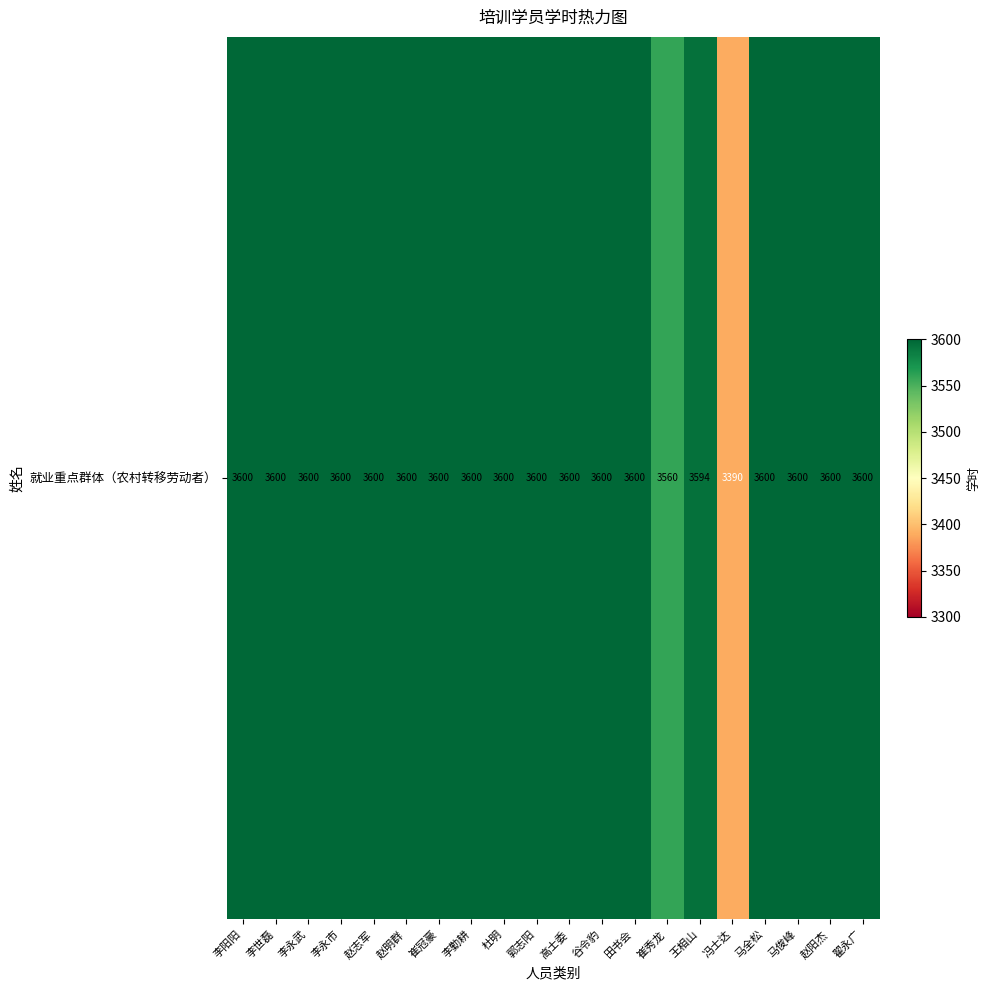

Between 李永武 and 赵阳杰, which is larger?

李永武